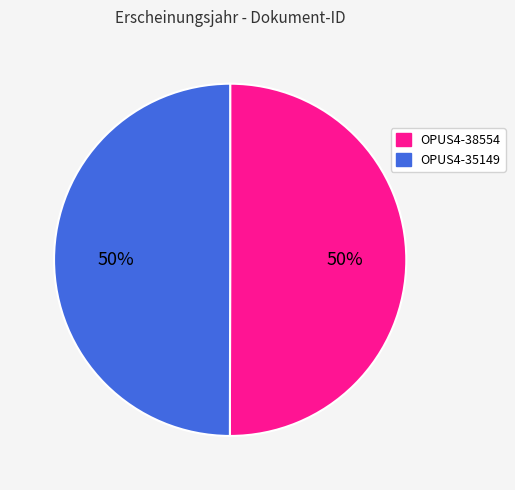

What is the ratio of the value at OPUS4-35149 to the value at OPUS4-38554?

1.0